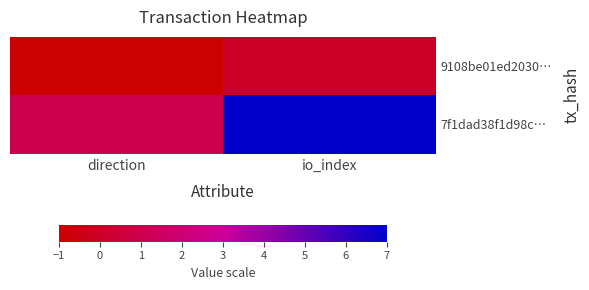

List the series in order of their overall mean, highest first.

7f1dad38f1d98c…, 9108be01ed2030…